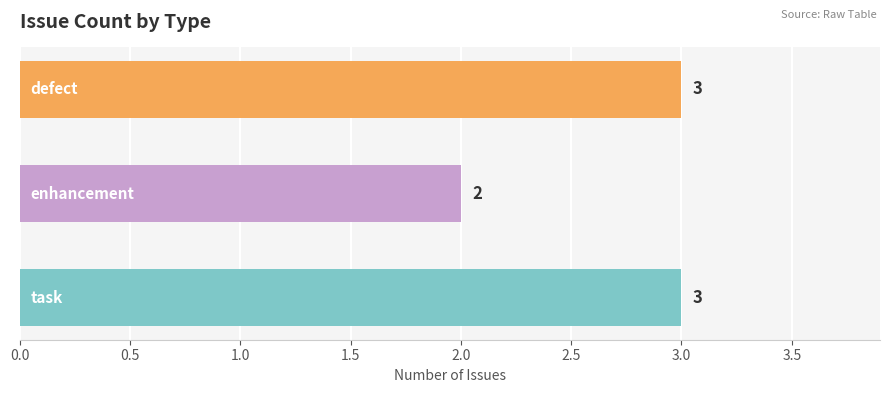

Reading bottom to top, list all the values displayed in this chart.

3	2	3